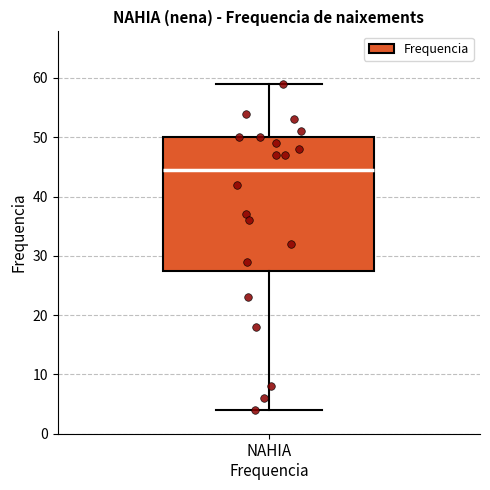

Read this box plot against the y-axis: the position of the median line, the range covered by the box, and the ends of both whiskers. The values are not printed on the chart, so give them approximately, as read against the axis.

median 45, box 28 to 50, whiskers 4 to 59